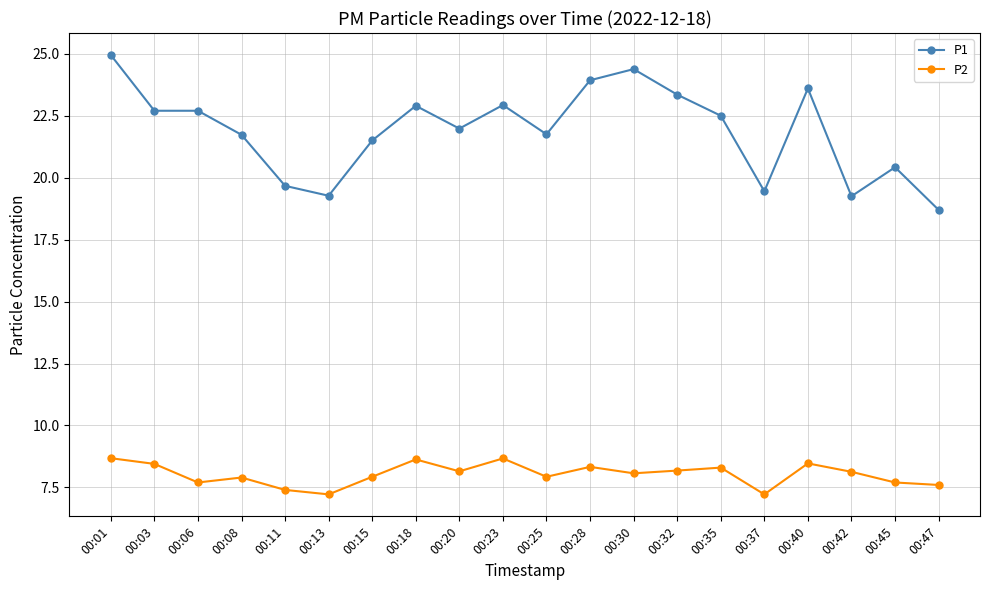

What is the value of the P2 point at the 13th from the left?

8.1